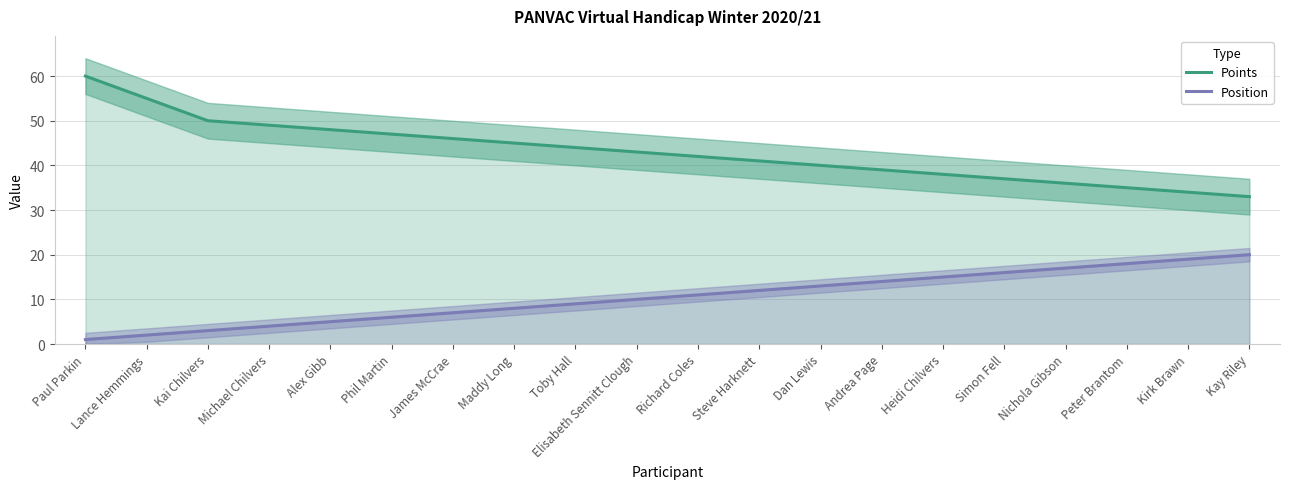

How many data points in Points are less than 43?

10